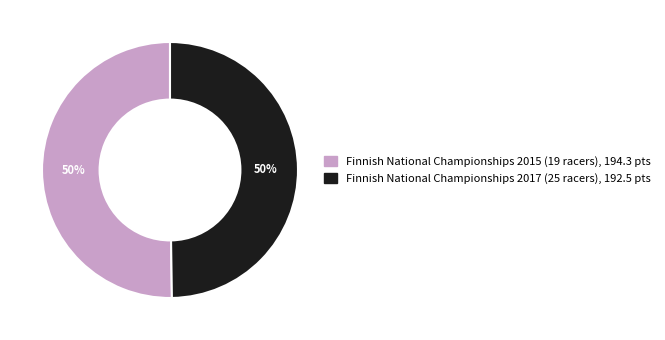

How many segments does this pie chart have?

2